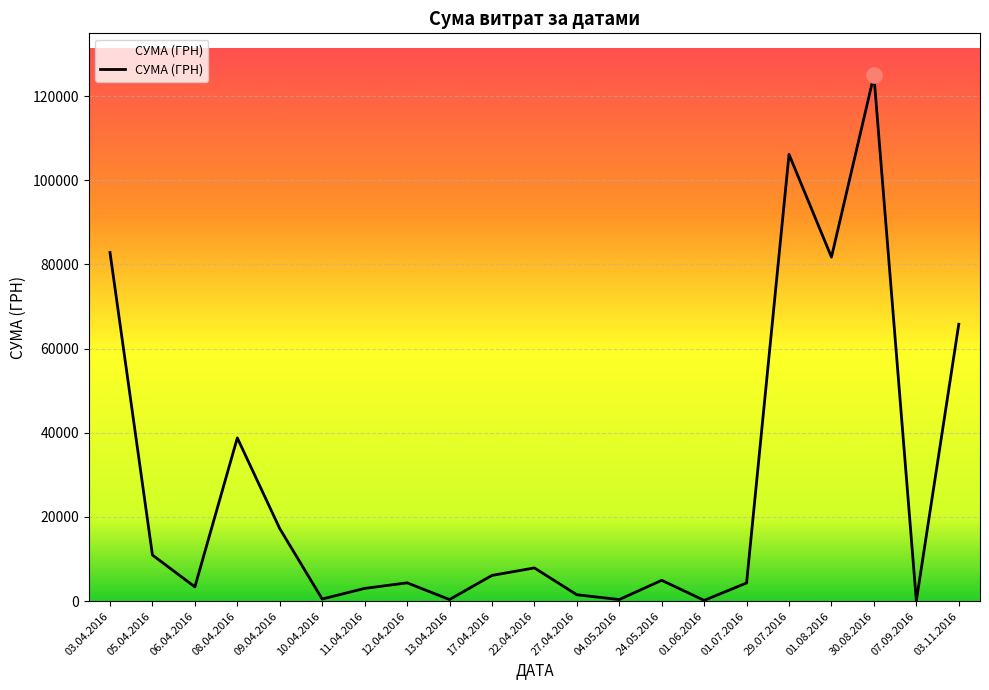

What is the change in value from 04.05.2016 to 01.06.2016?

-202.0